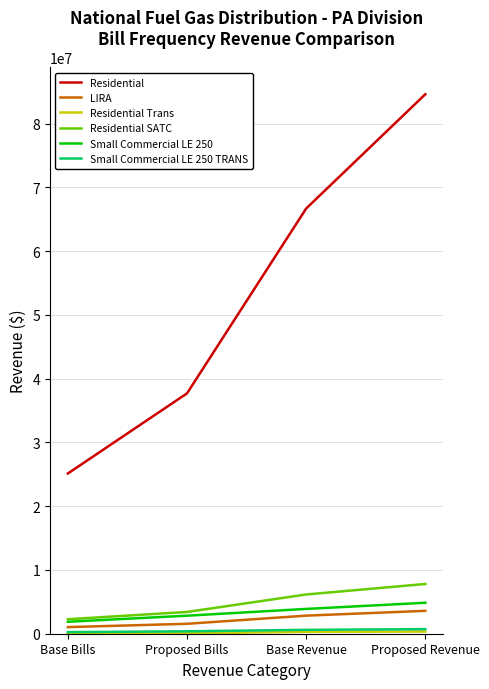

At which category is the sum across all series the highest?

Proposed Revenue